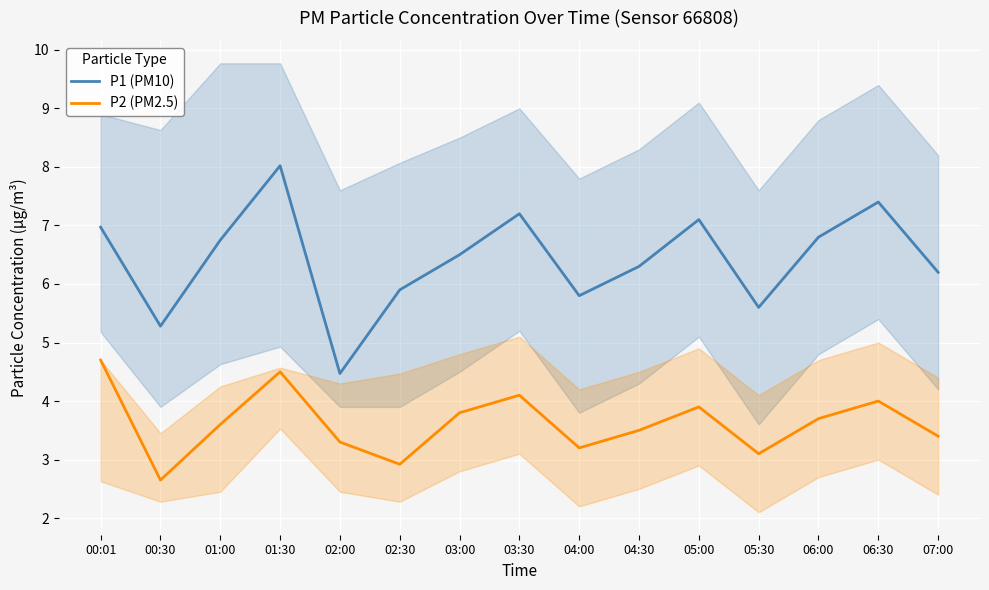

At 03:00, list the series in order from largest to smallest.

P1 (PM10), P2 (PM2.5)